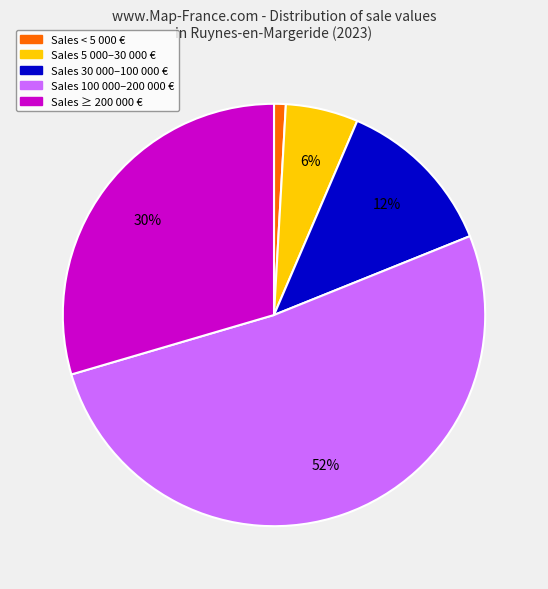

Between Sales 100 000–200 000 € and Sales ≥ 200 000 €, which is larger?

Sales 100 000–200 000 €